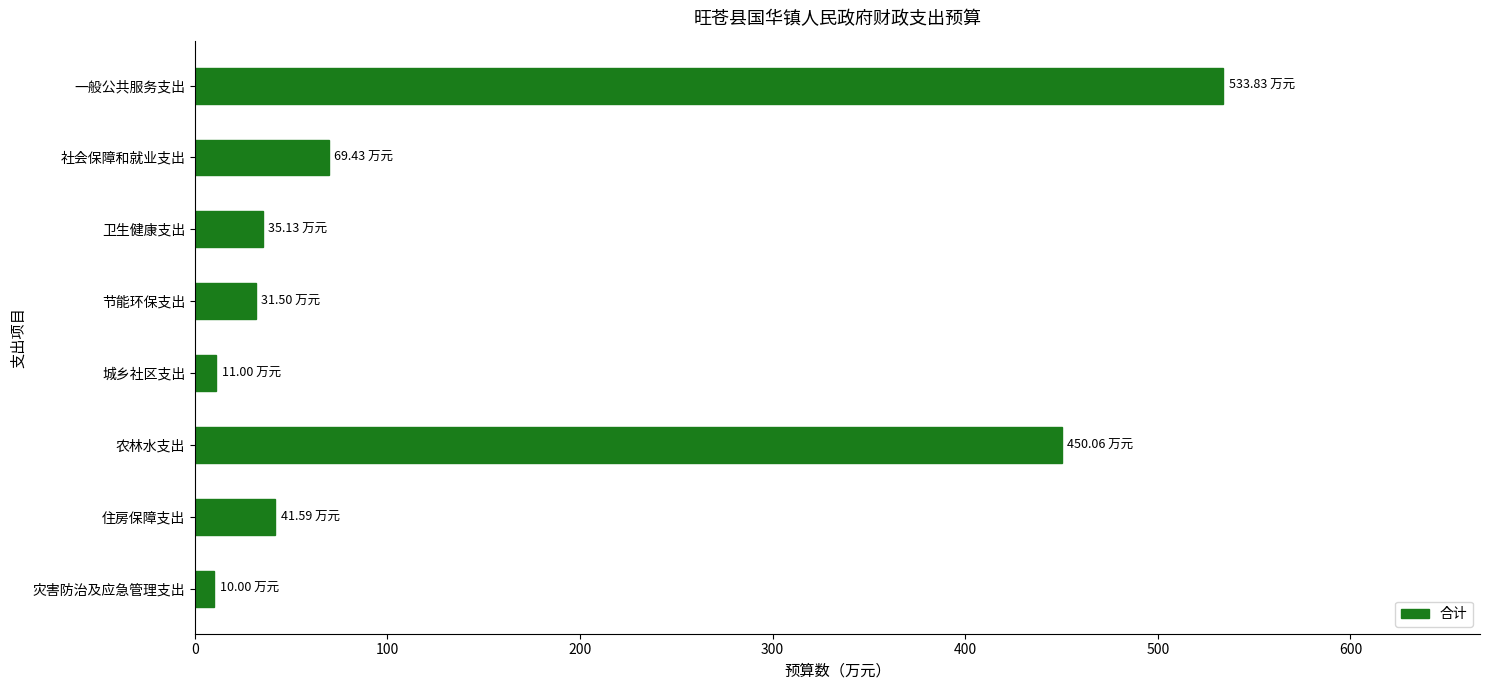

What is the minimum value shown in the chart?

10.0